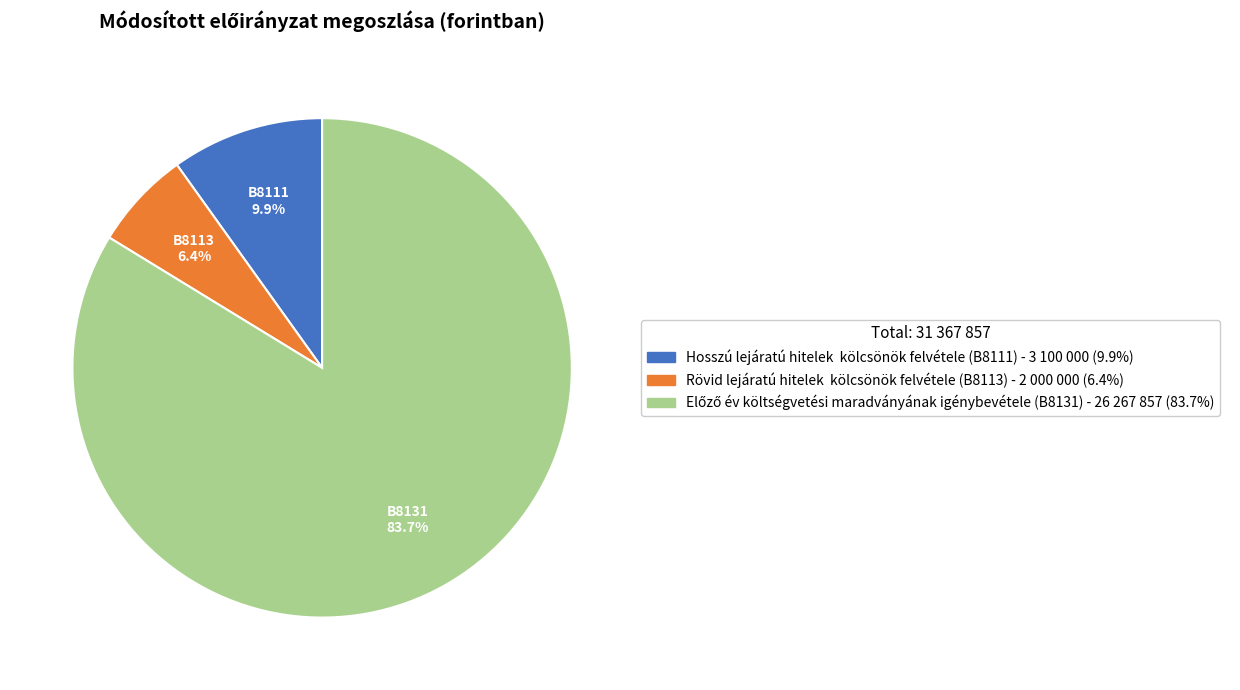

What is the majority slice?

B8131